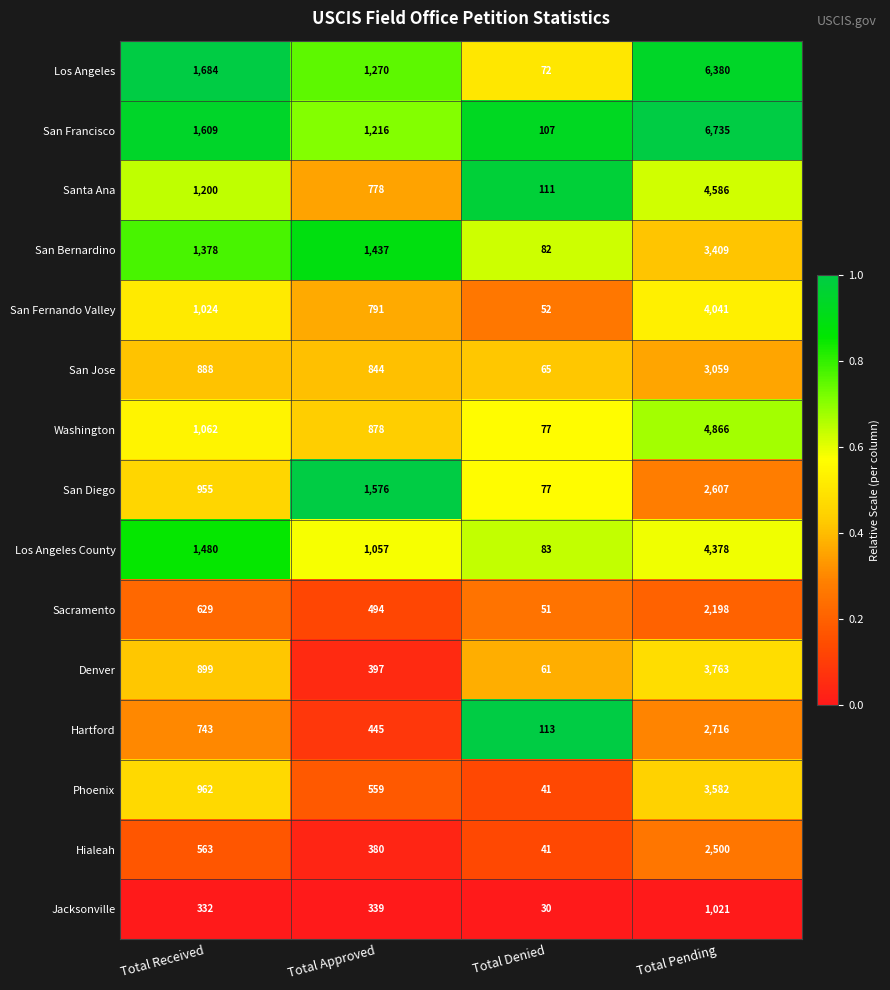

What value does the San Francisco series have at Total Pending?

6735